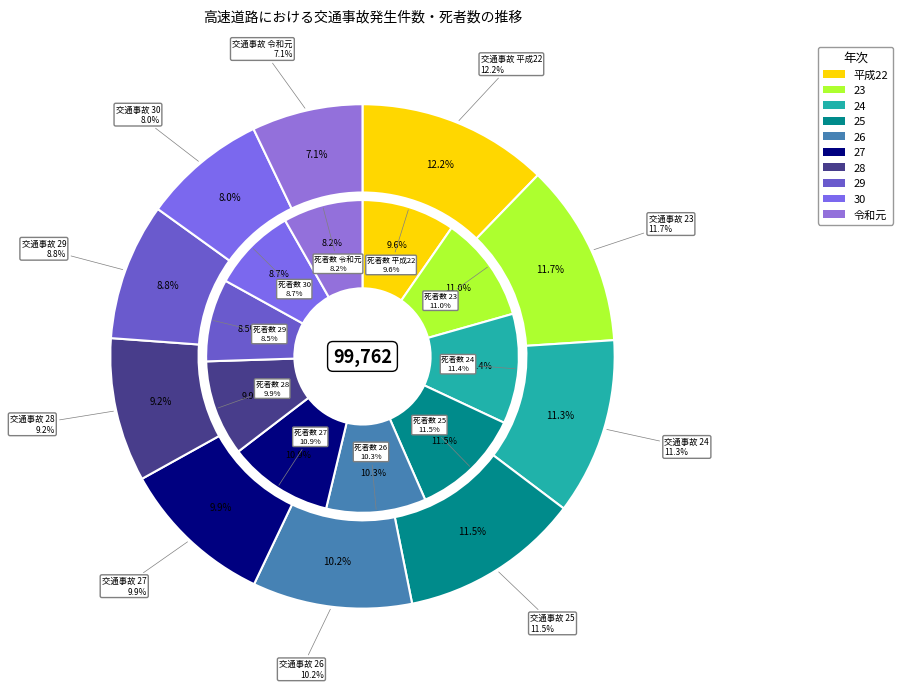

Is there any slice that represents more than half of the pie?

No